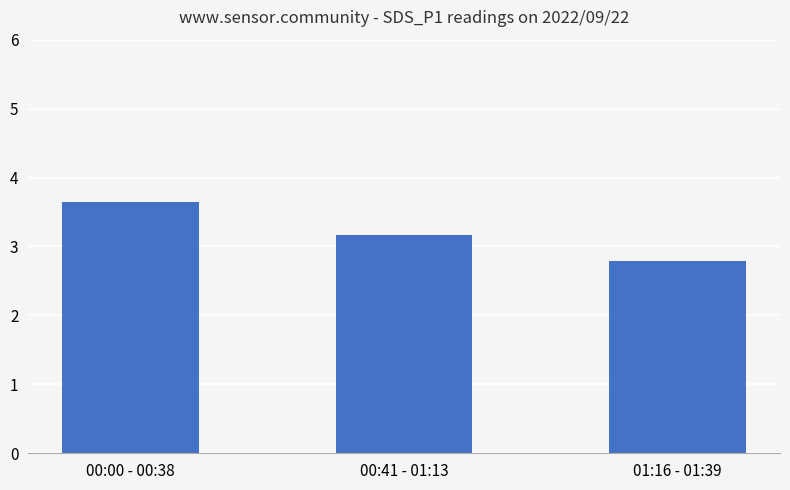

List the labels in order of value, largest first.

00:00 - 00:38, 00:41 - 01:13, 01:16 - 01:39